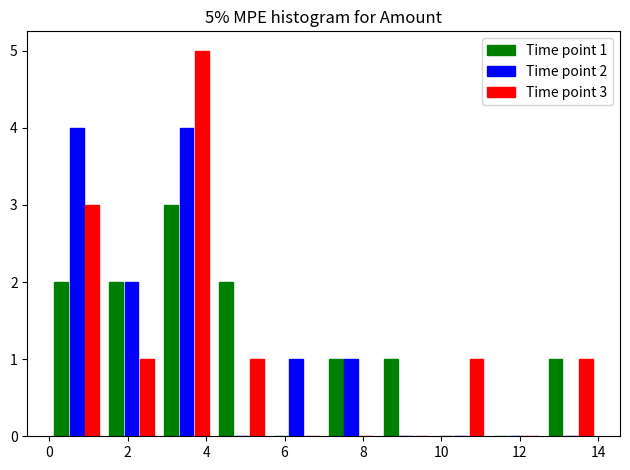

In the Time point 1 series, which range on the x-axis has the tallest bar?

2.8 to 4.2